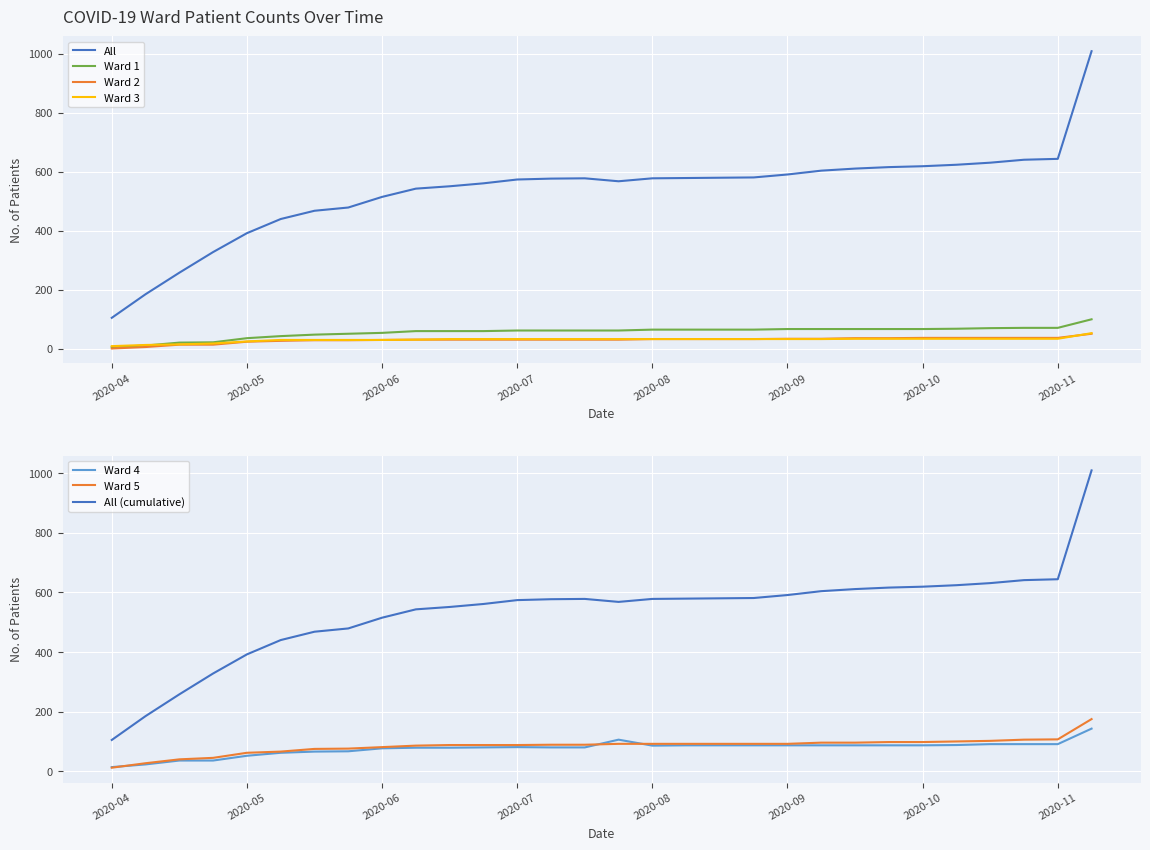

What is the label of the 20th point from the left?

2020-08-30